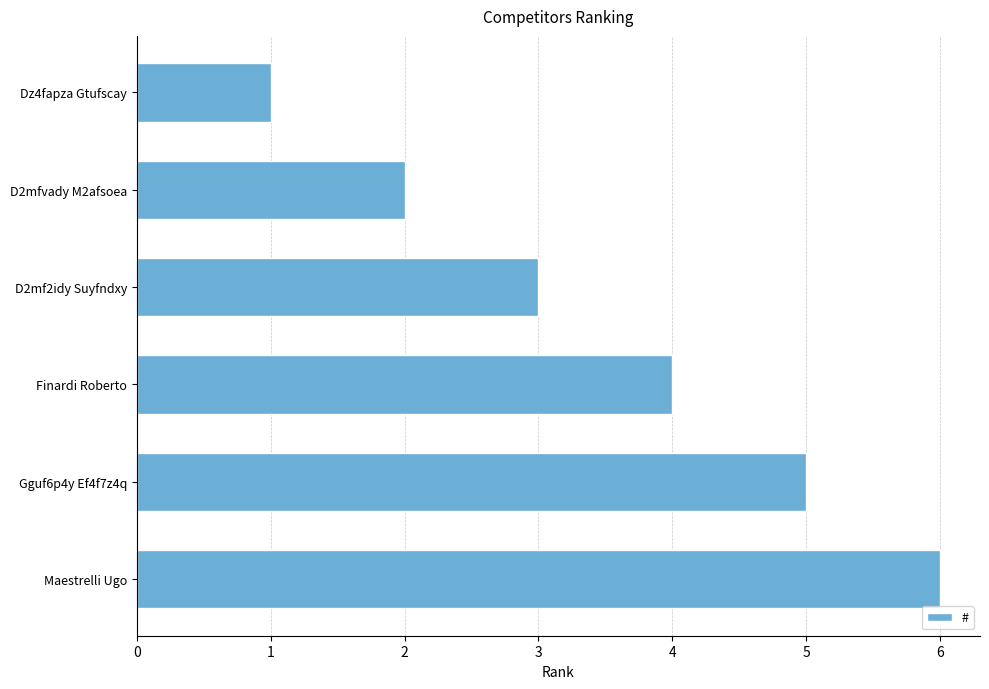

The chart shows a value of 8 at Gguf6p4y Ef4f7z4q. True or false?

False